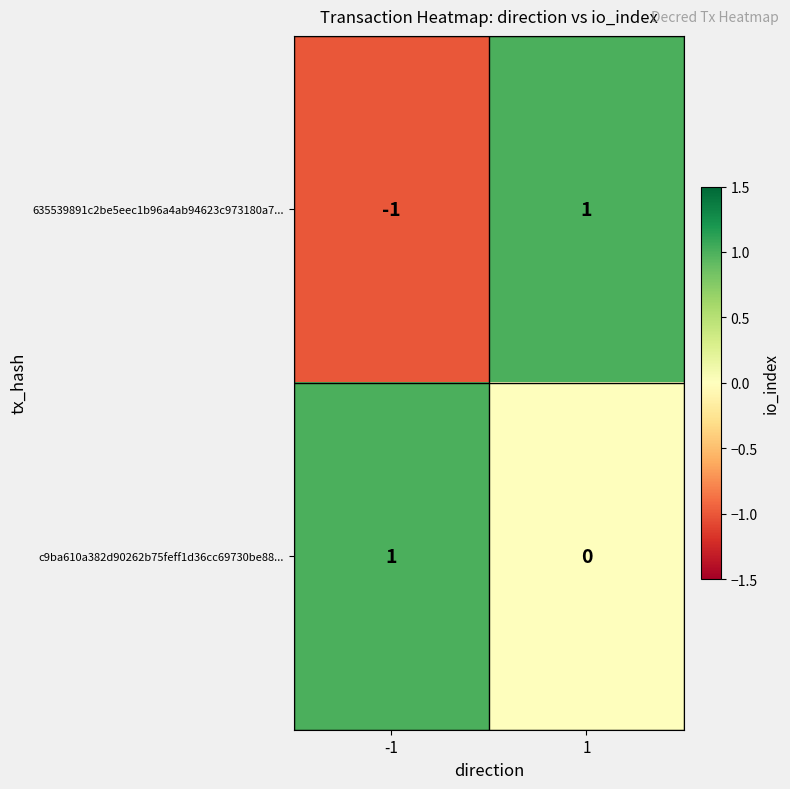

At how many categories does at least one series exceed 0?

2